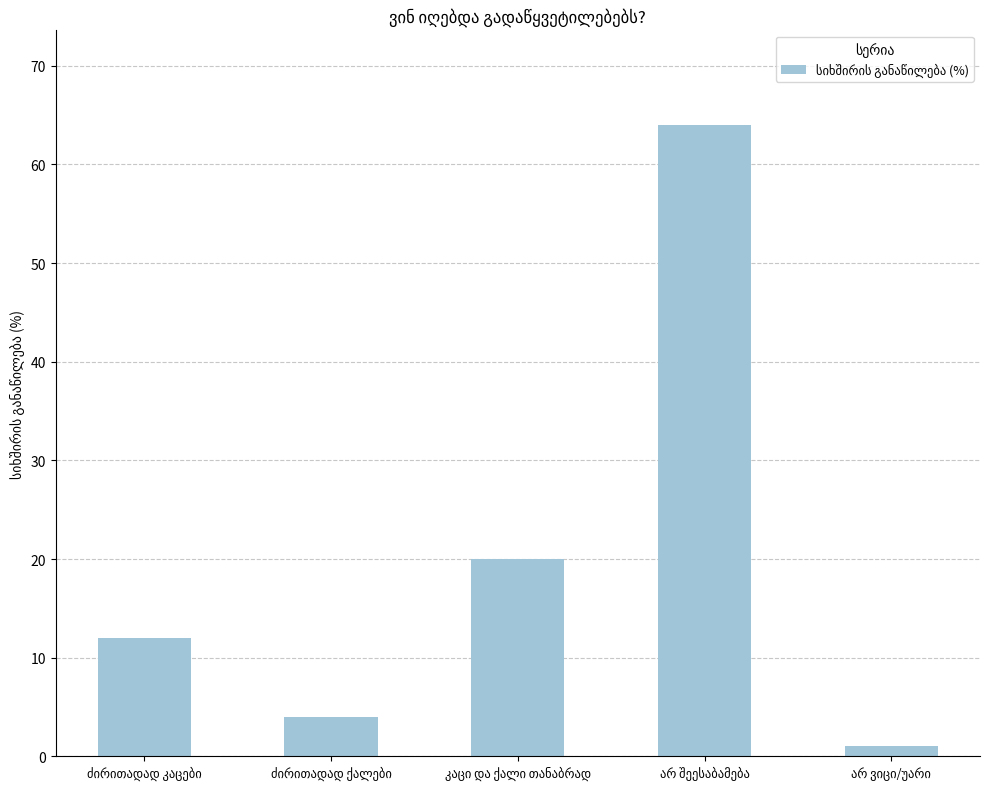

What is the average value?

20